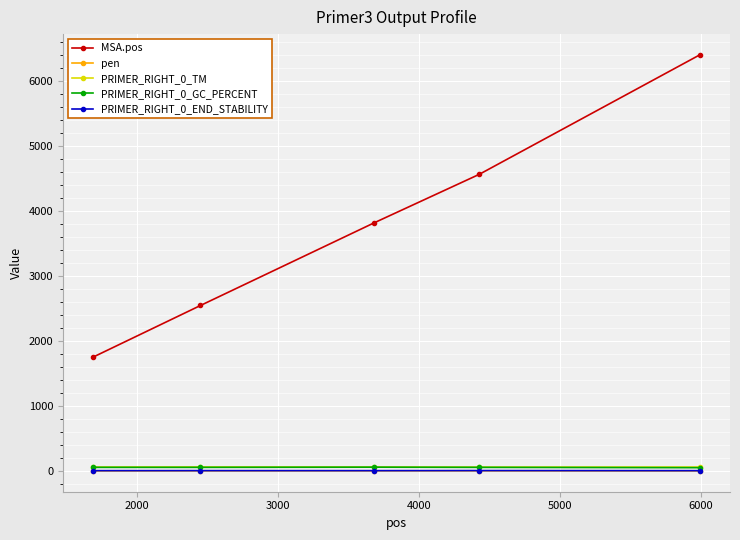

True or false: PRIMER_RIGHT_0_TM has more than 0 points higher than both neighbors.

True